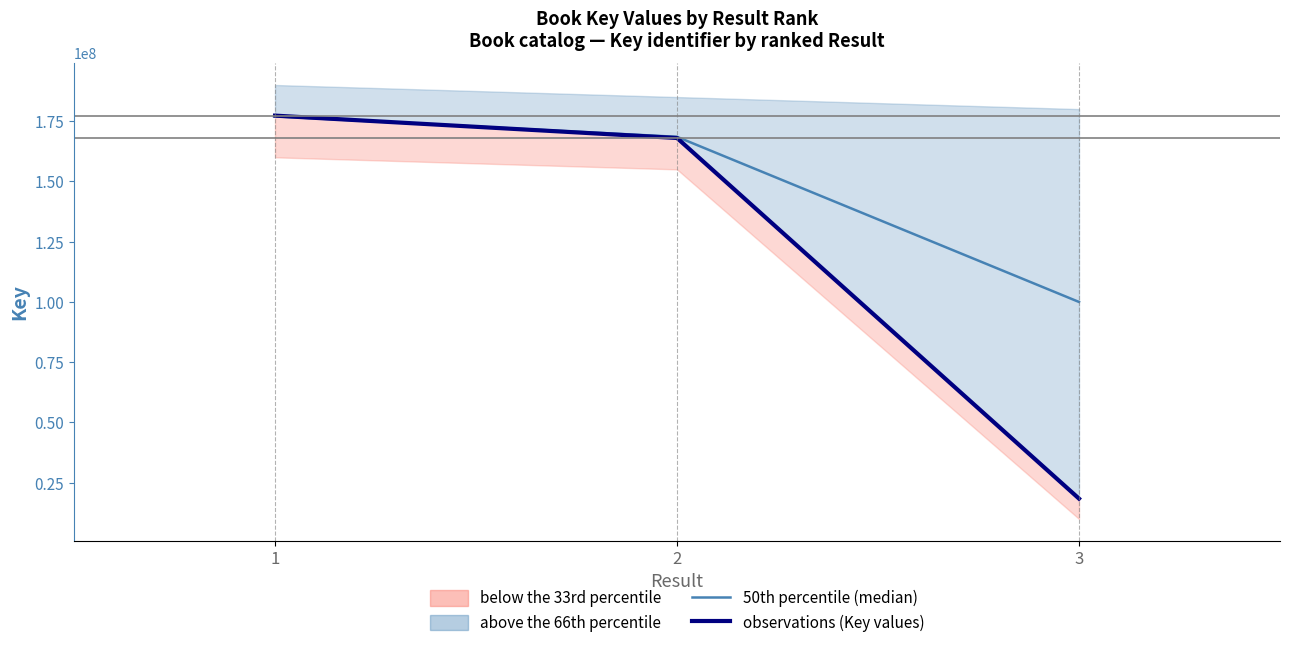

What is the sum of all observations (Key values) values?

363726610